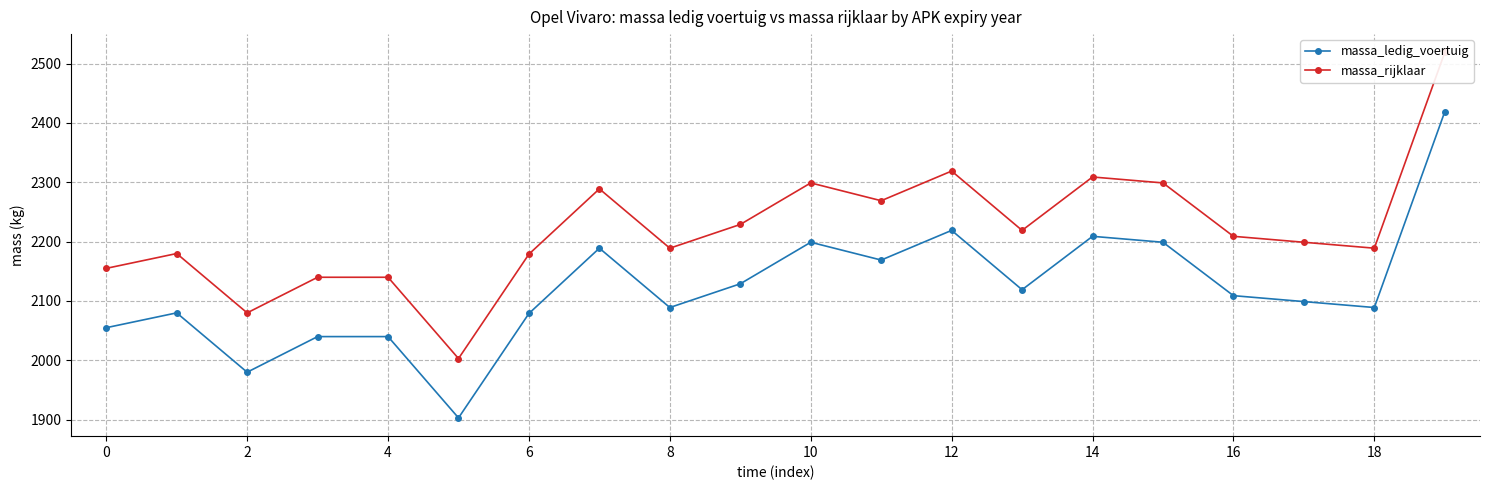

The massa_ledig_voertuig series shows 1022 at 18. True or false?

False